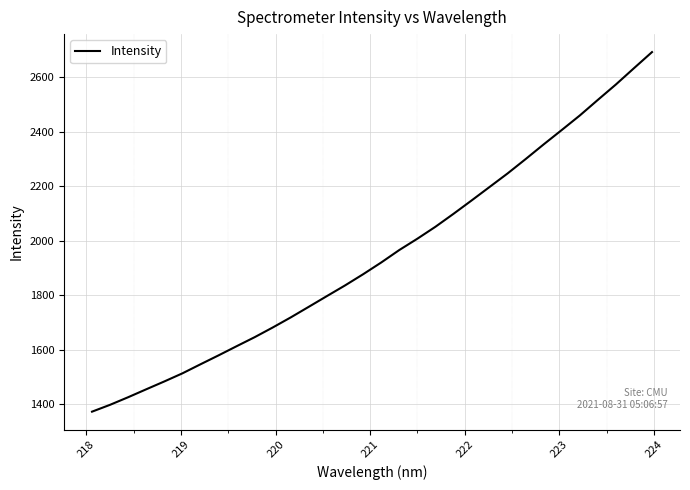

What is the maximum value shown in the chart?

2692.3